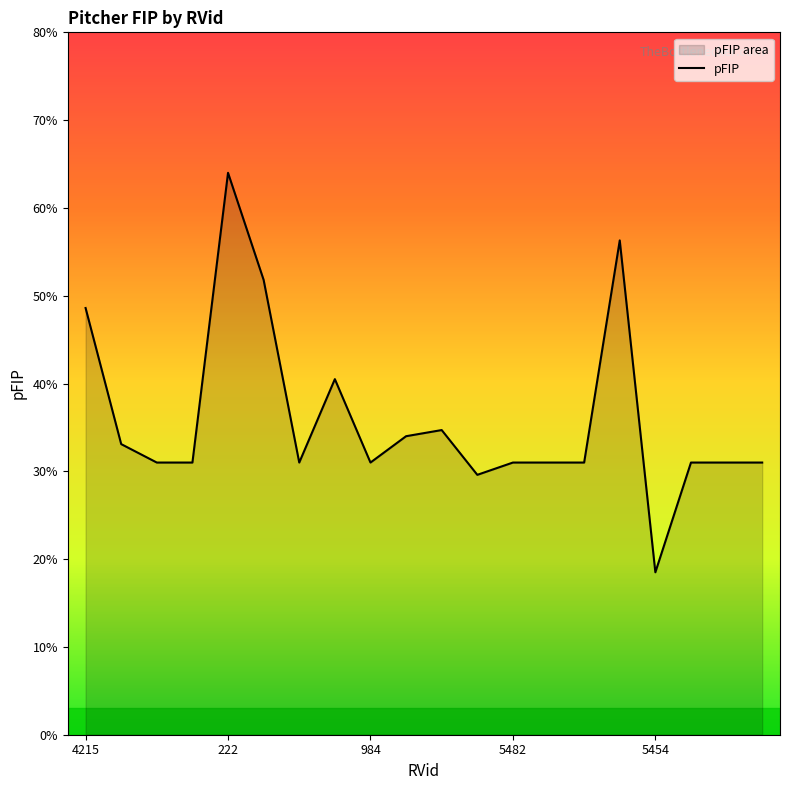

Does the chart display data point markers on the line(s)?

No